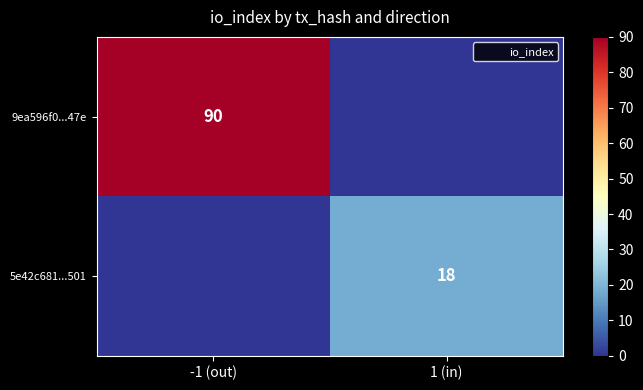

Is it true that 5e42c681...501 equals 18 at 1 (in)?

True